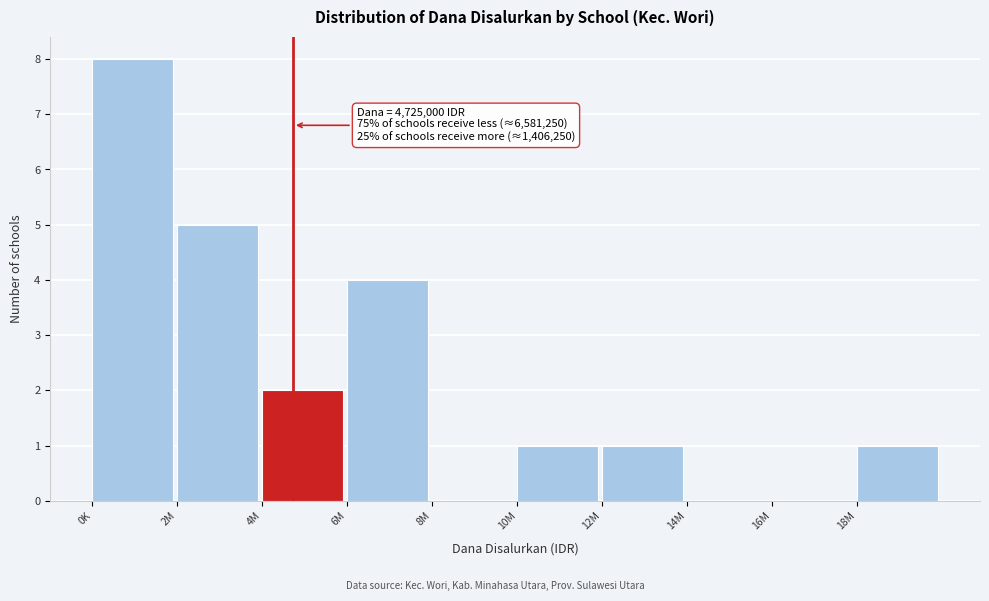

Reading right to left, transcribe all the data shown in this chart.

18M=1	16M=0	14M=0	12M=1	10M=1	8M=0	6M=4	4M=2	2M=5	0K=8